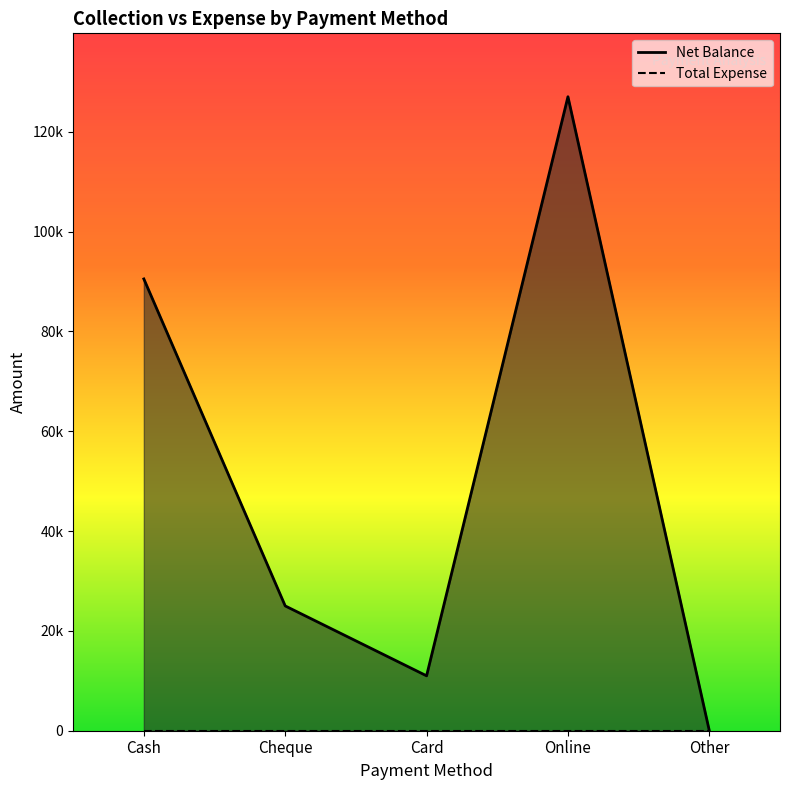

What position from the left is Other?

5